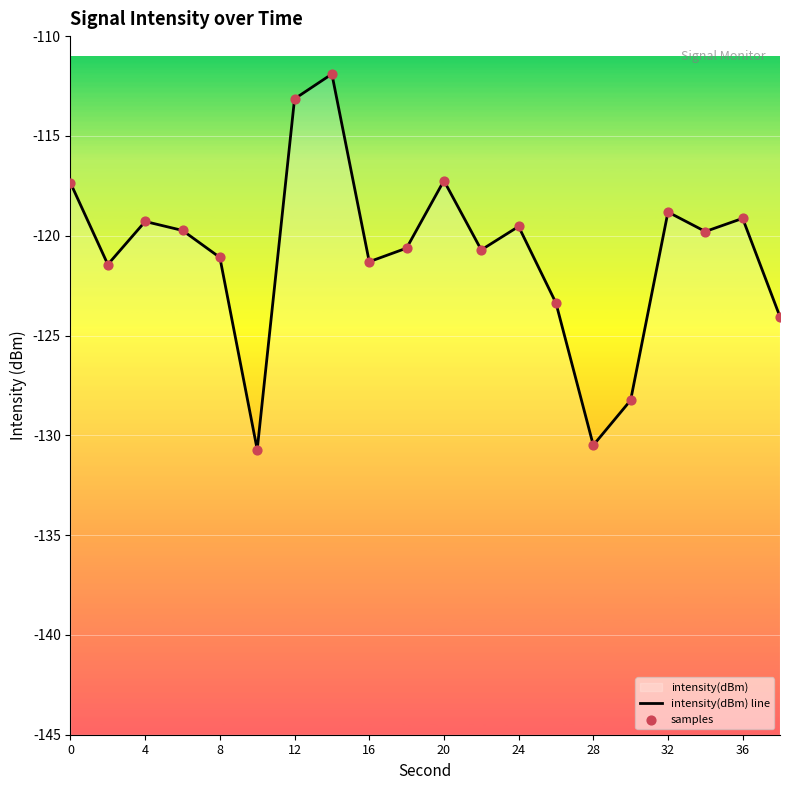

Which series contains the highest Y value?

intensity(dBm) line